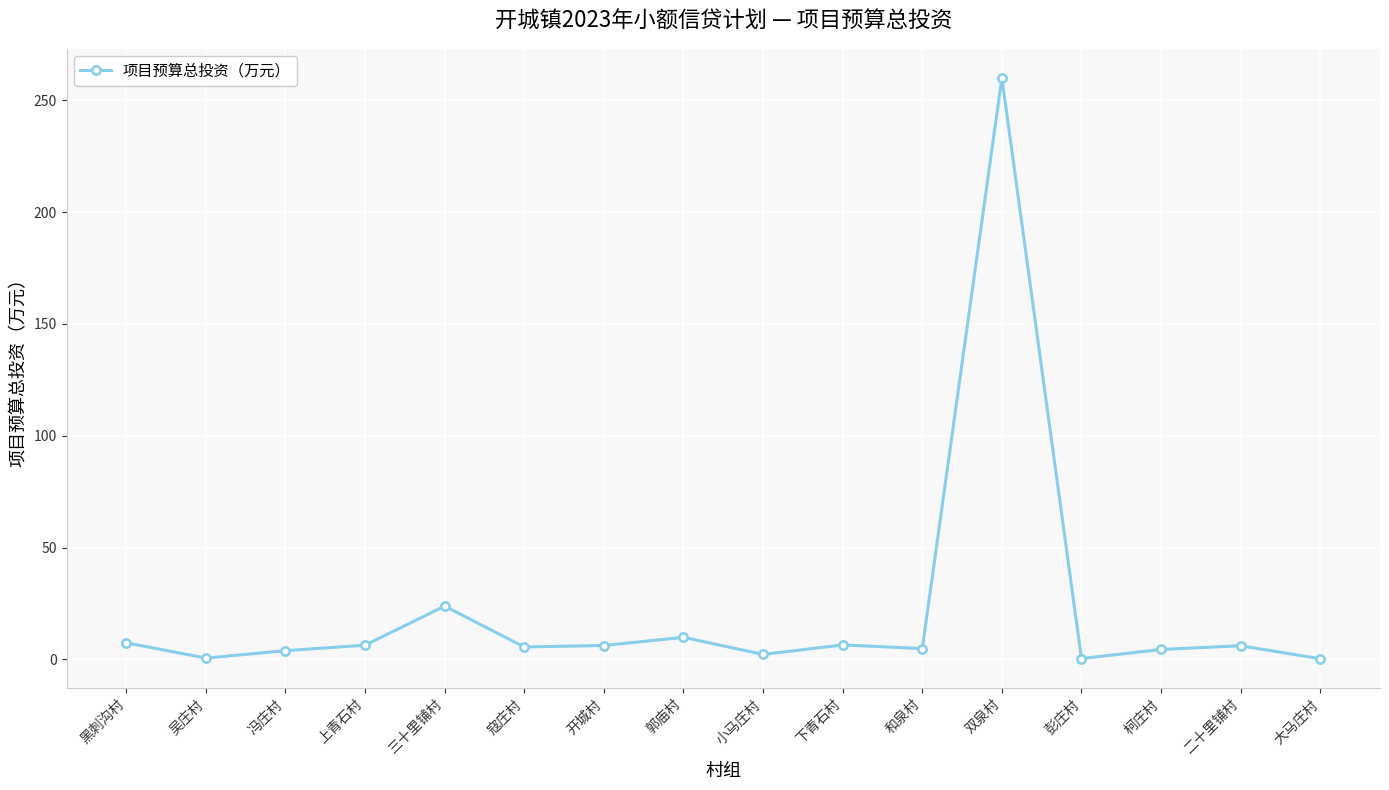

Is it true that the value at 二十里铺村 is 6.1?

True